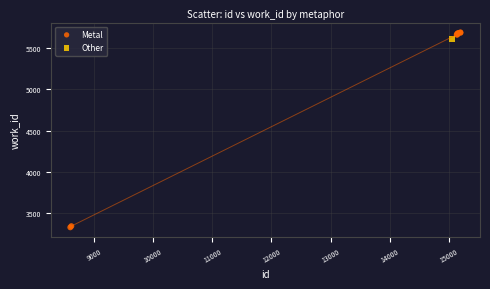

What are all the series names shown in the legend?

Metal, Other